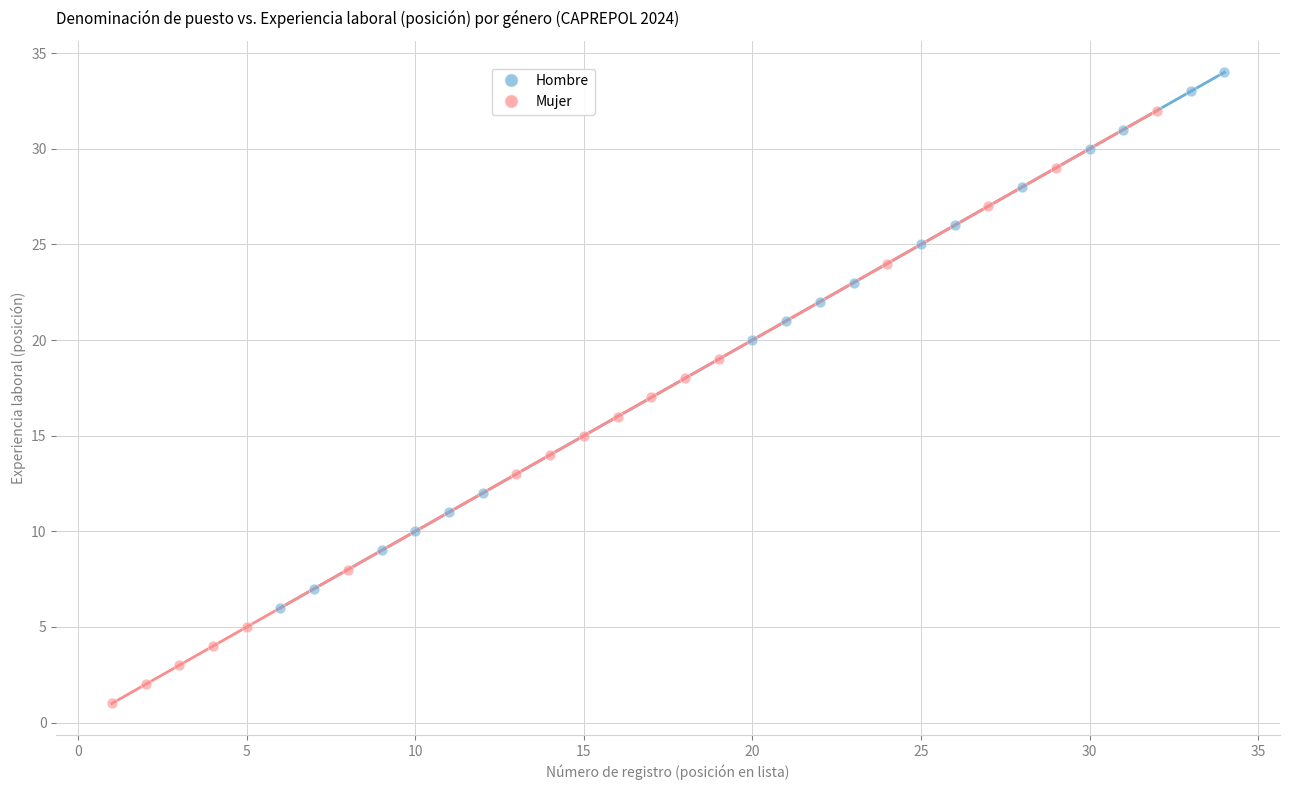

Which series reaches the minimum Y coordinate?

Mujer